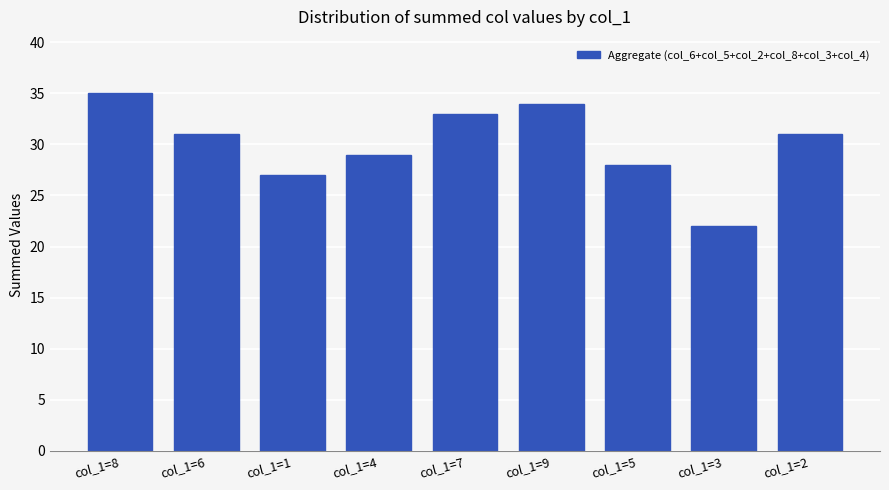

True or false: the data shows 22 at col_1=3.

True